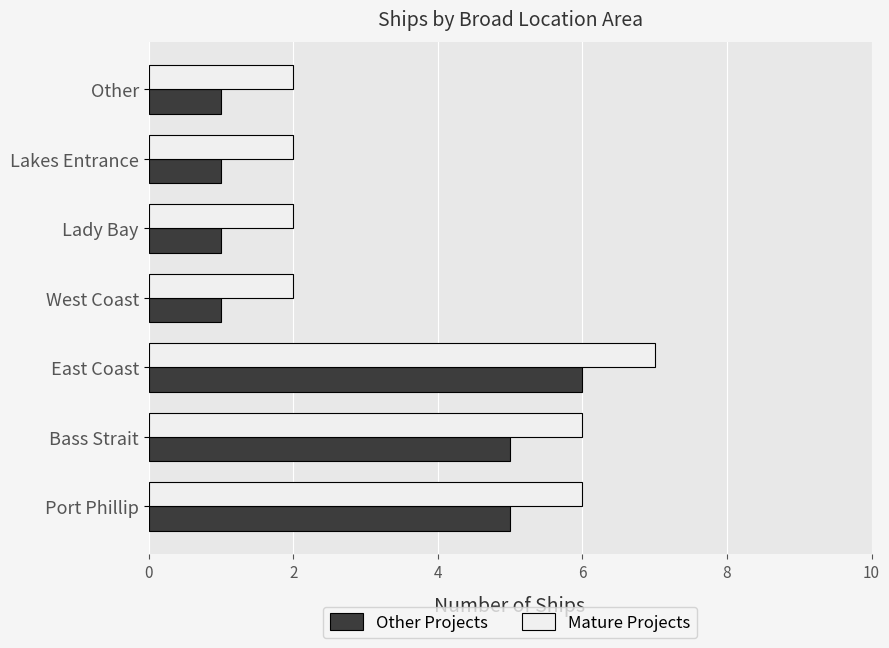

What are all the series names shown in the legend?

Other Projects, Mature Projects